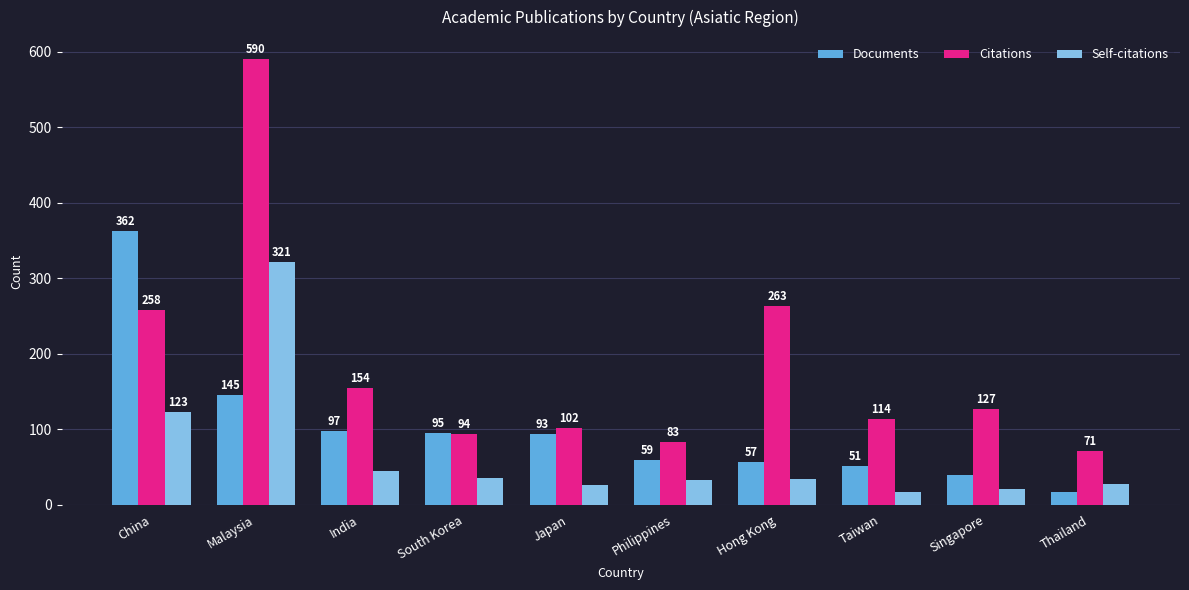

How many groups of bars are there?

10